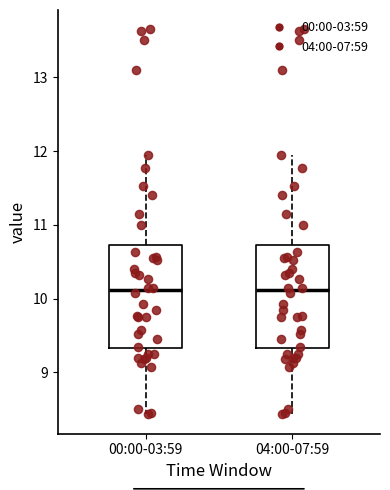

Where is the upper edge of the box for 00:00-03:59 on the y-axis? The values are not printed on the chart, so give them approximately, as read against the axis.

10.7